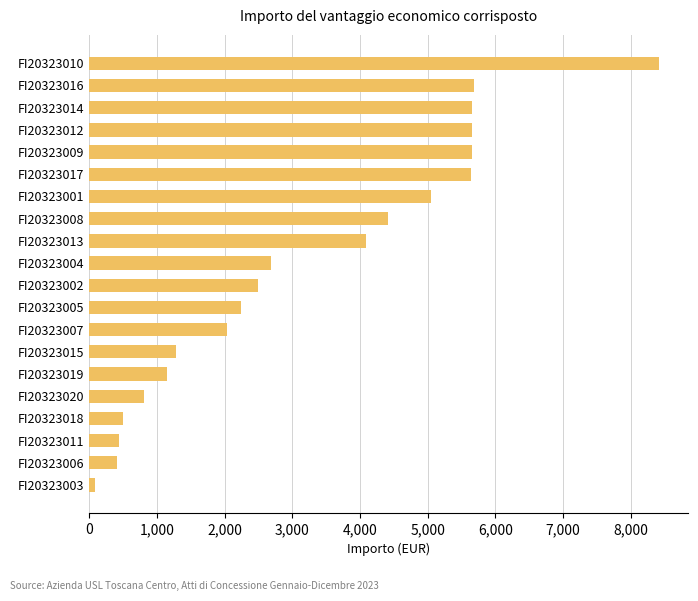

Read the value at FI20323001.

5041.8